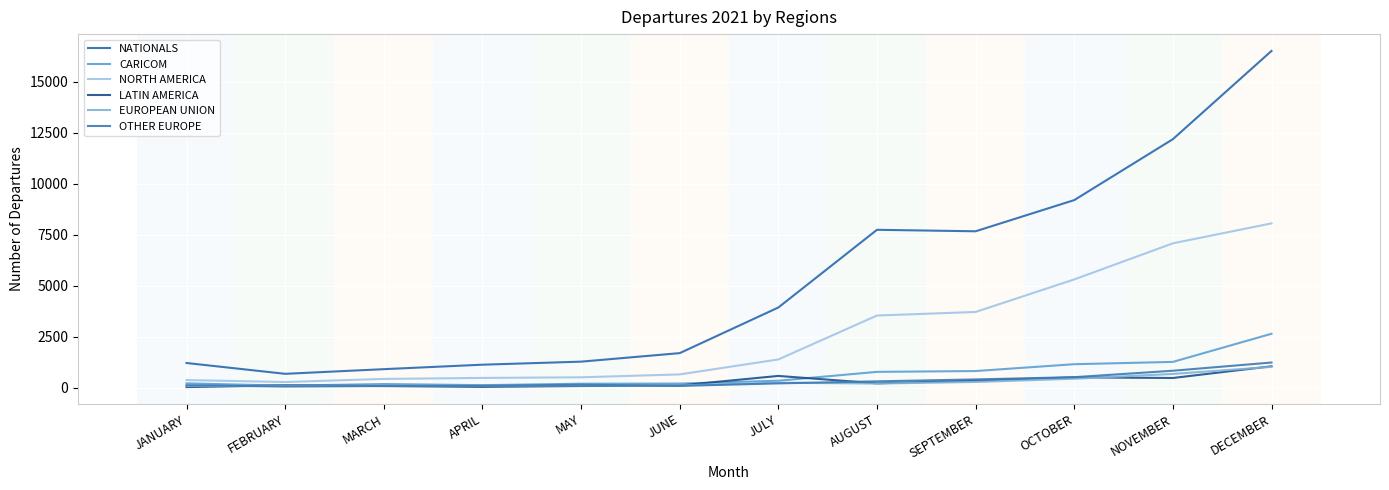

What is the lowest value of the NORTH AMERICA series?

286